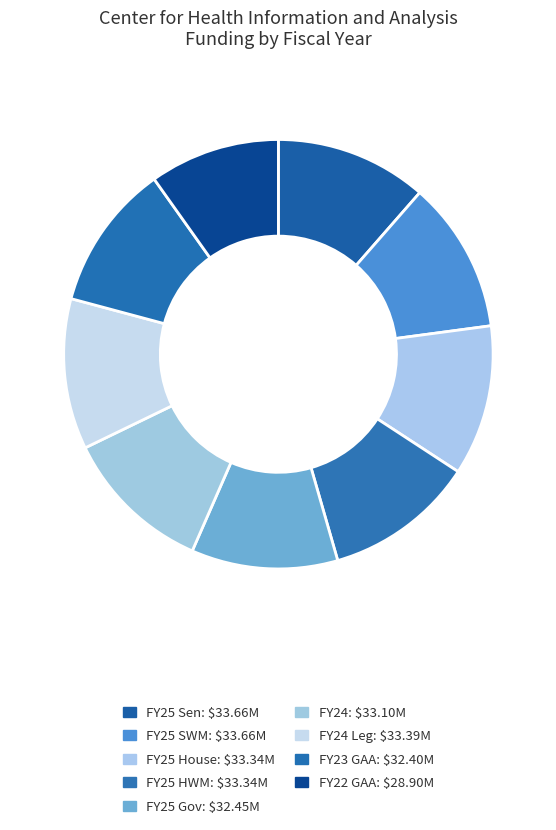

Count the number of slices in the pie.

9